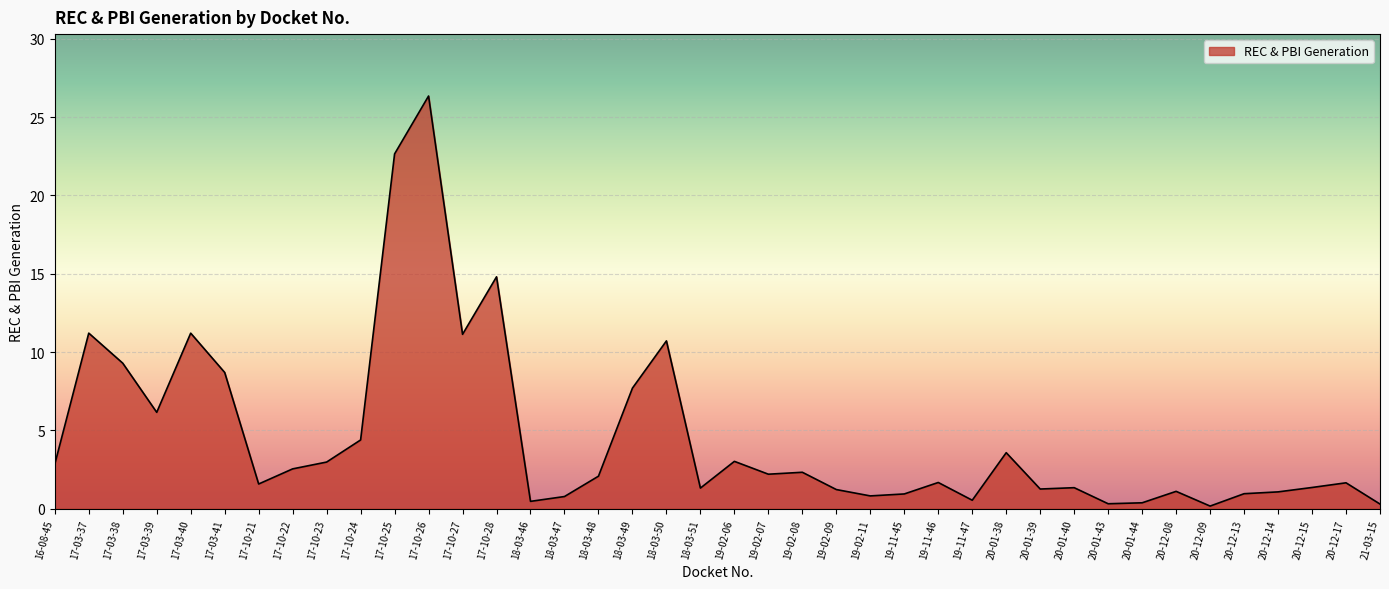

At which category does the data reach its first local peak?

17-03-37